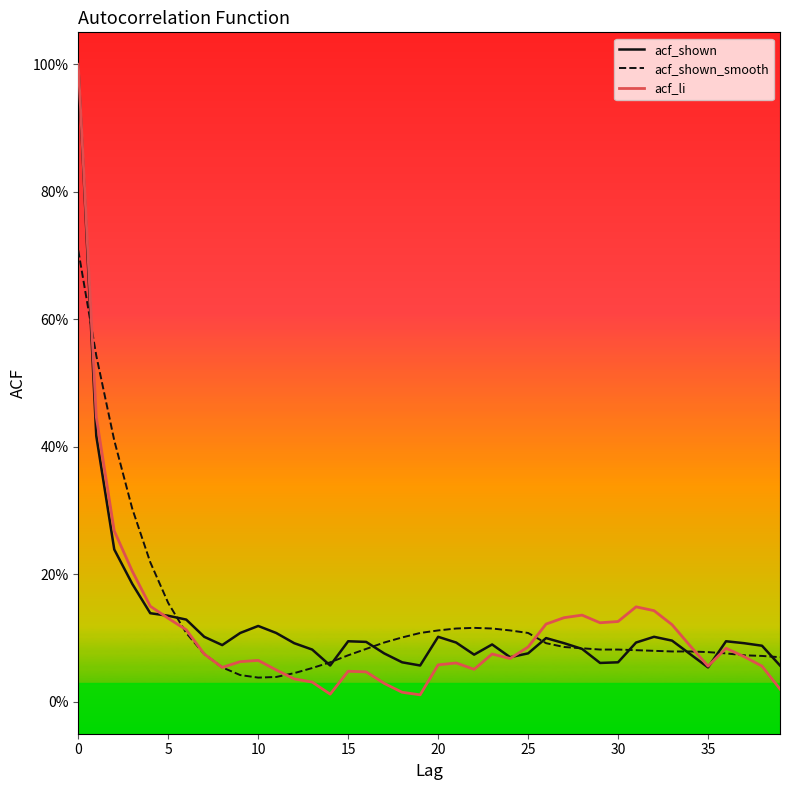

What is the label of the 33rd point from the left?

32